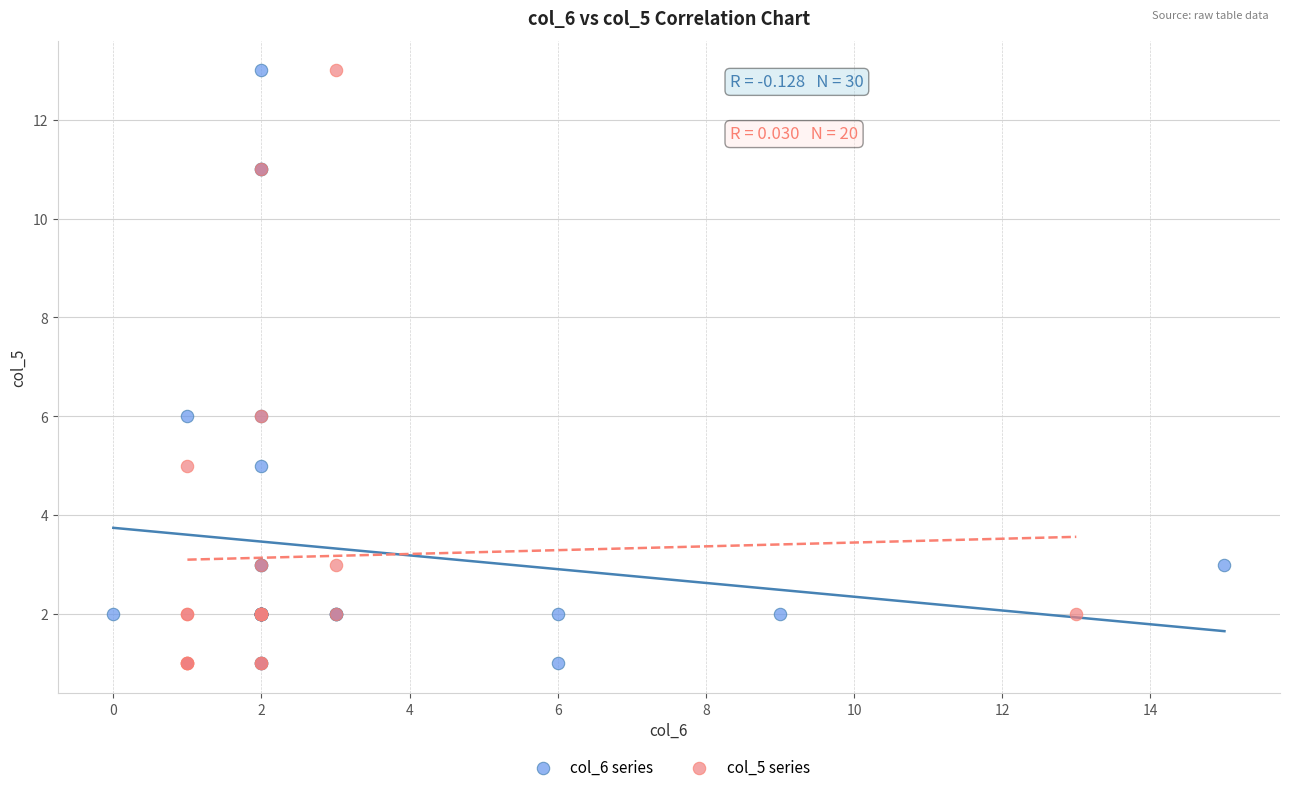

What are all the series names shown in the legend?

col_6 series, col_5 series